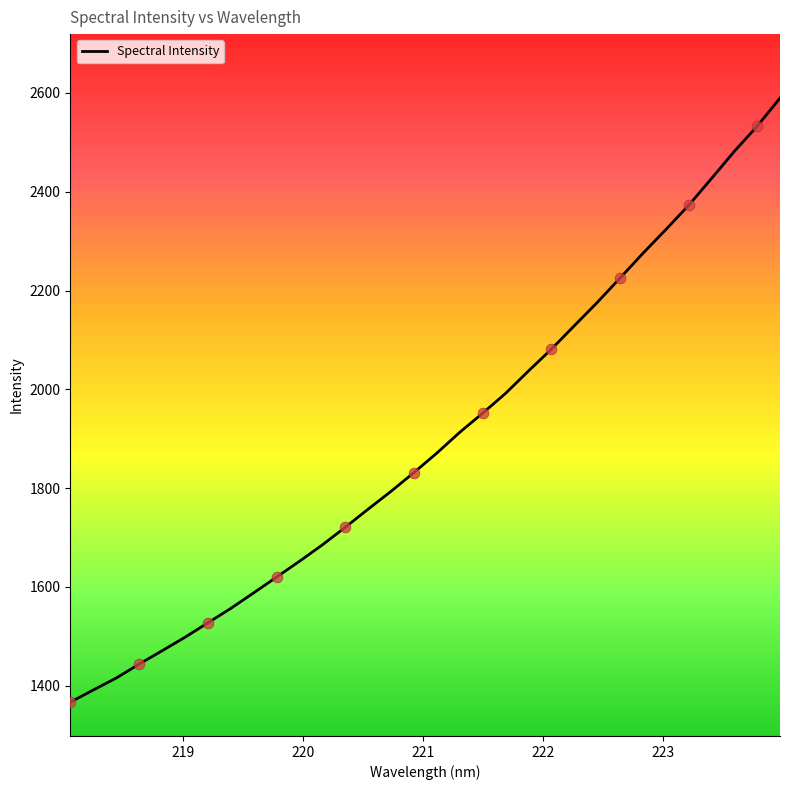

What is the difference between the maximum and minimum values?

1223.5